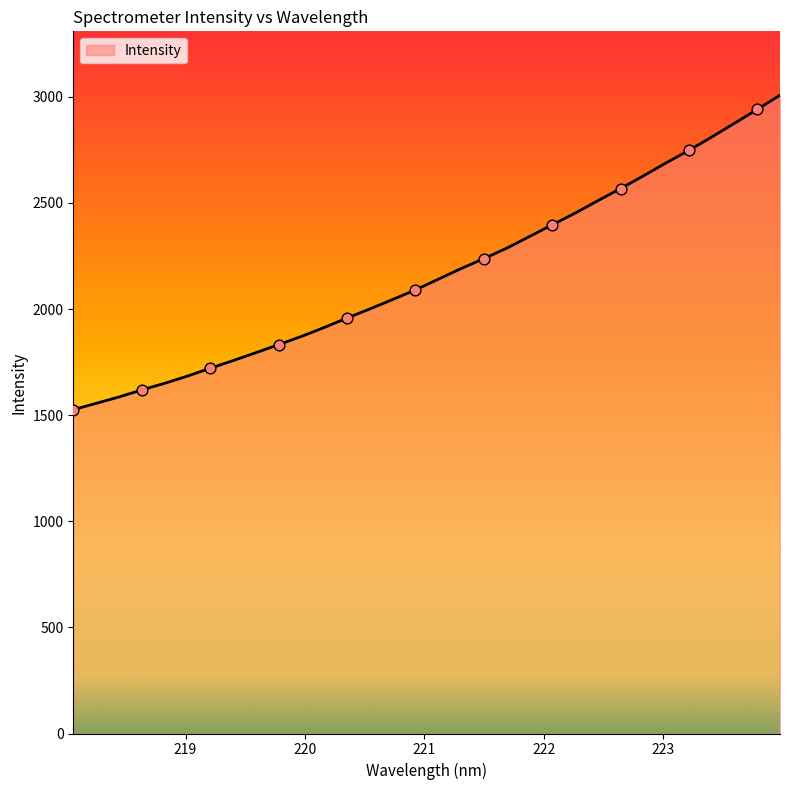

What is the maximum value shown in the chart?

3007.8